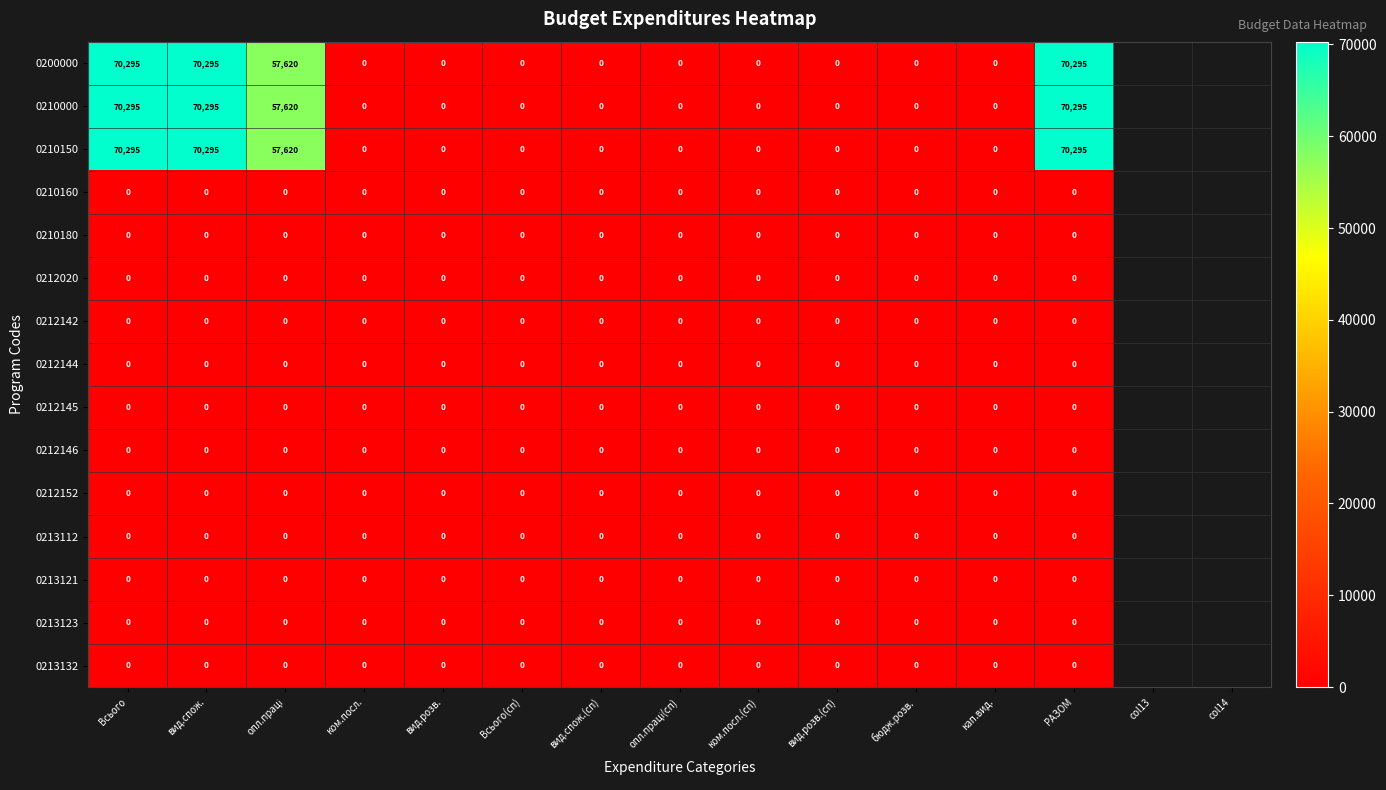

How many categories are shown in the chart?

13